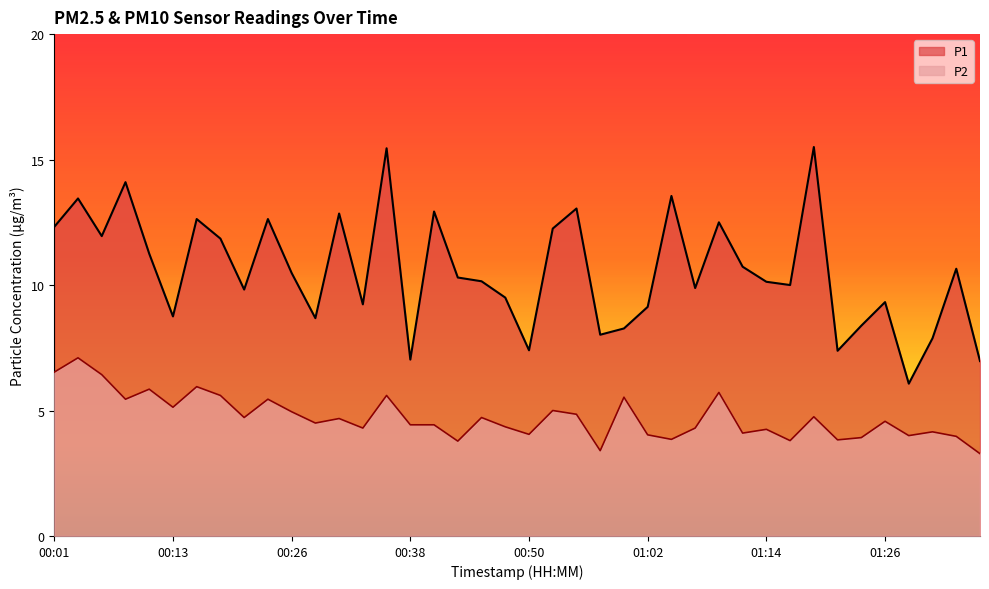

How many data points in P1 are less than 10?

17